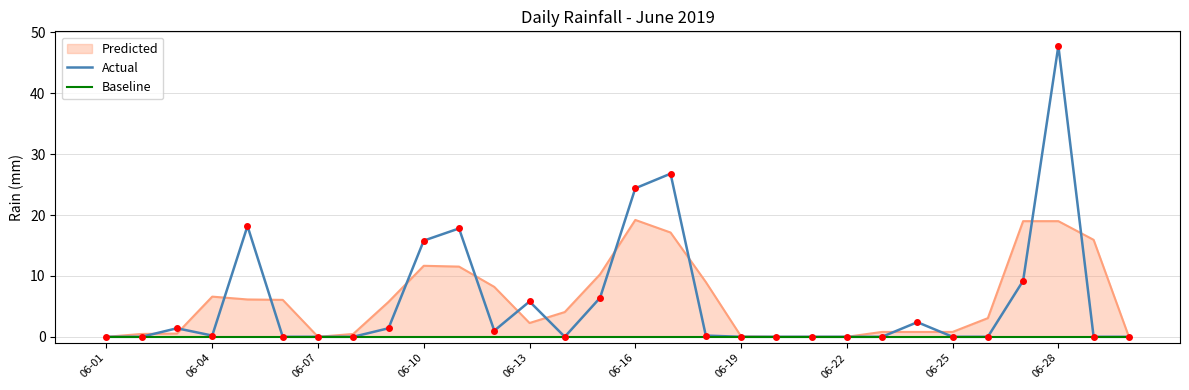

What is the highest value of the Actual series?

47.8